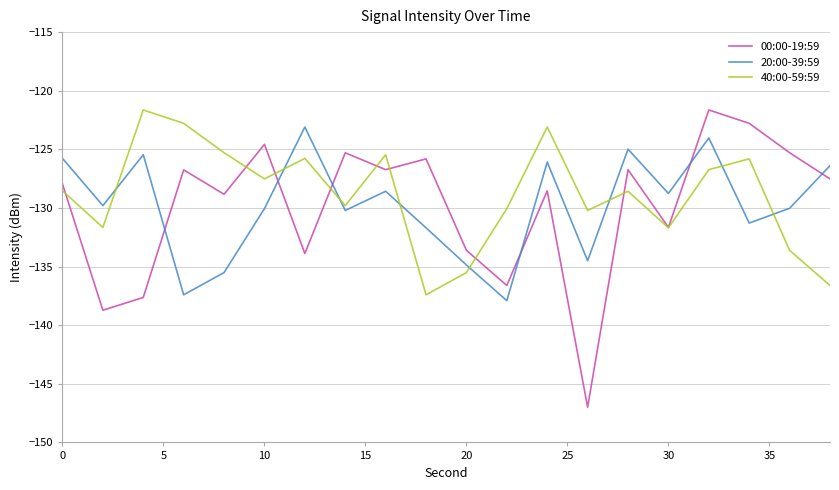

What is the maximum value shown in the chart?

-121.6